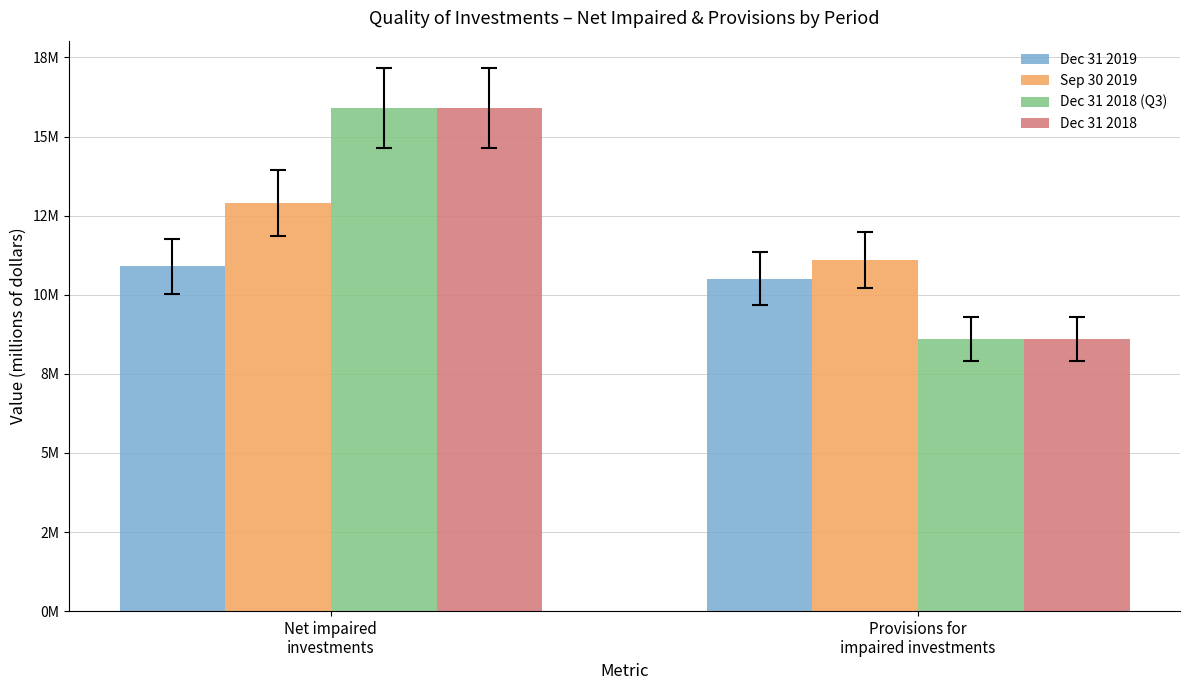

Which series has the largest range (max minus min)?

Dec 31 2018 (Q3)